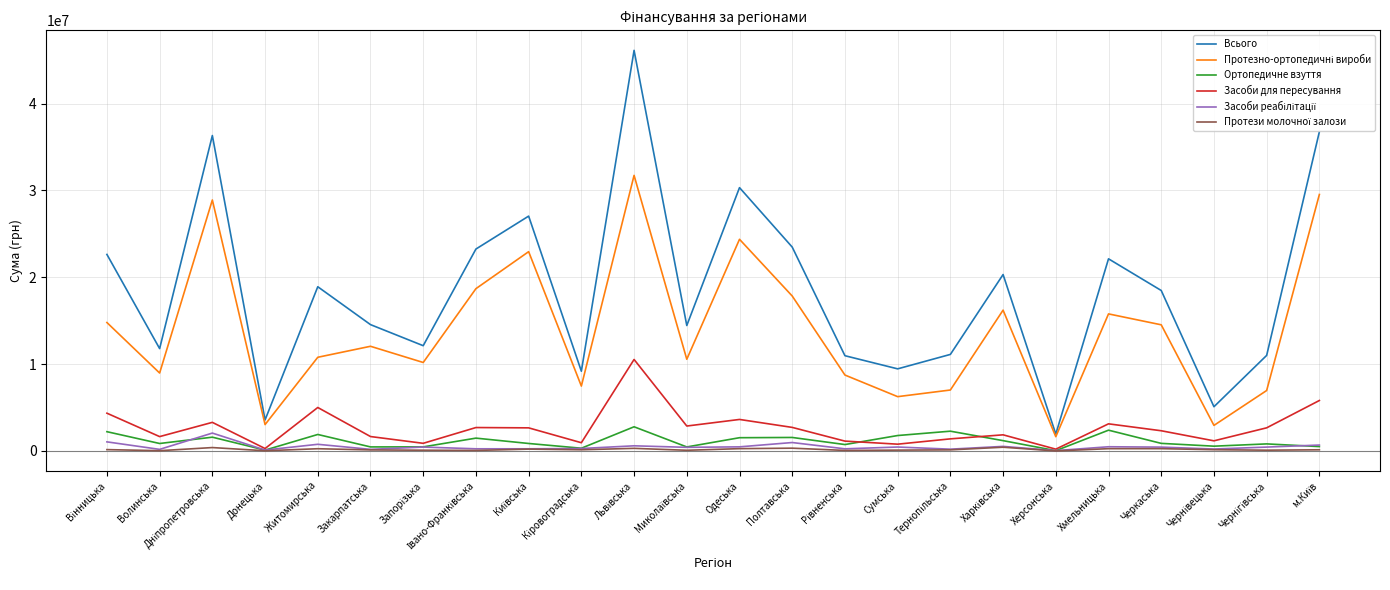

Which series has the widest spread of values?

Всього